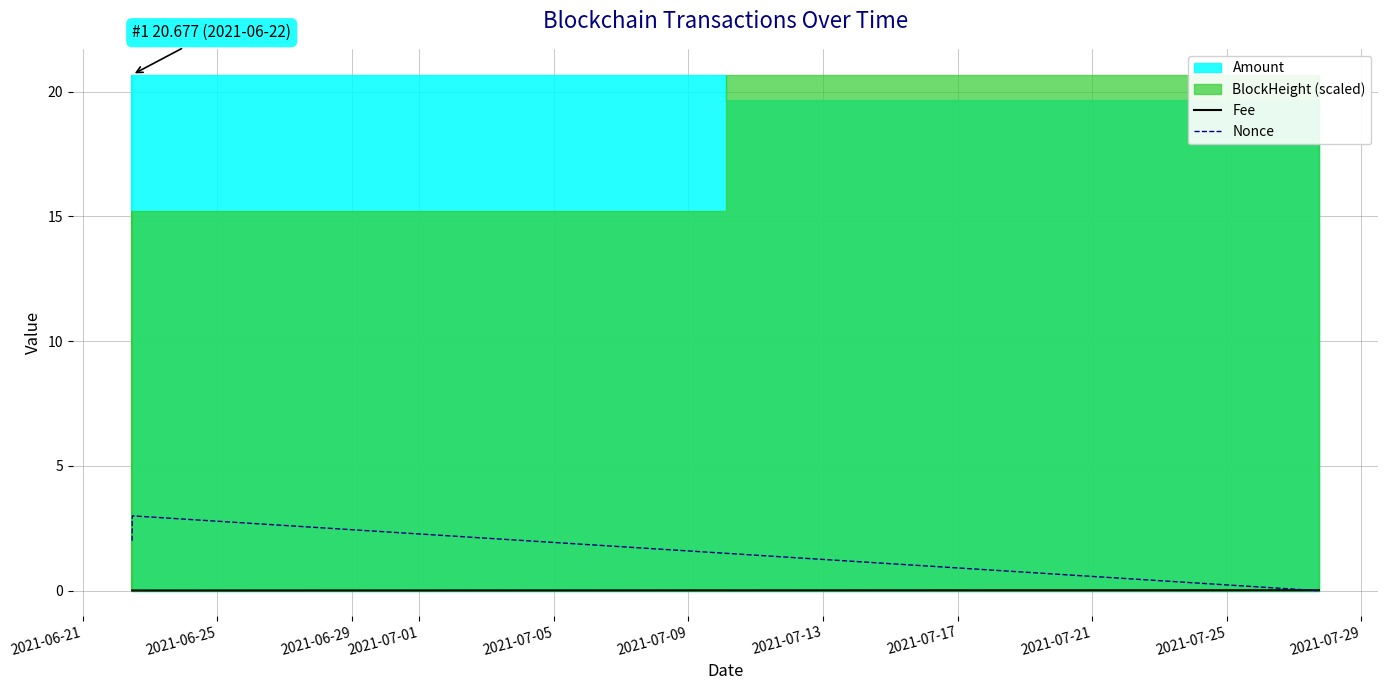

The Fee series shows 0.0 at 2021-06-25. True or false?

True